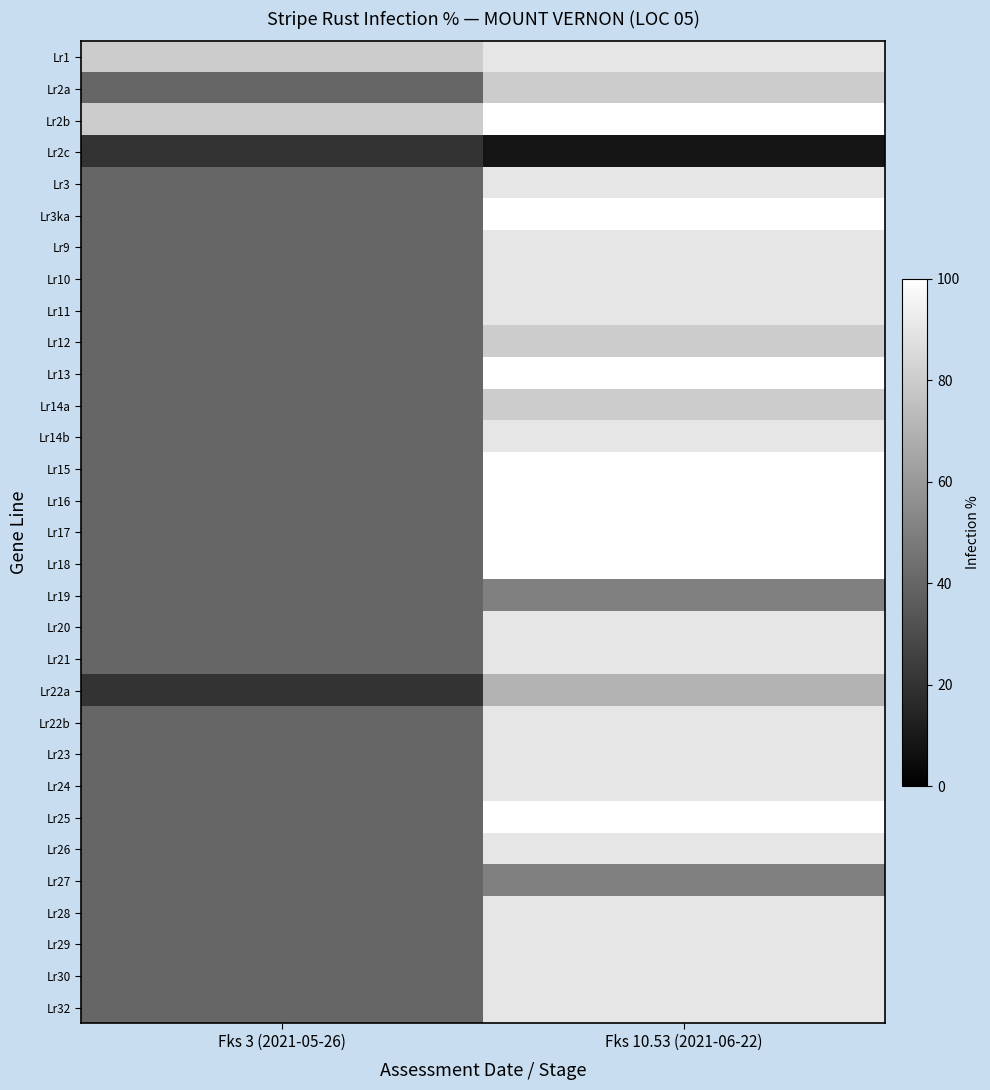

Reading left to right, extract all data points from this chart.

Lr1: Fks 3 (2021-05-26)=80	Fks 10.53 (2021-06-22)=90
Lr2a: Fks 3 (2021-05-26)=40	Fks 10.53 (2021-06-22)=80
Lr2b: Fks 3 (2021-05-26)=80	Fks 10.53 (2021-06-22)=100
Lr2c: Fks 3 (2021-05-26)=20	Fks 10.53 (2021-06-22)=8
Lr3: Fks 3 (2021-05-26)=40	Fks 10.53 (2021-06-22)=90
Lr3ka: Fks 3 (2021-05-26)=40	Fks 10.53 (2021-06-22)=100
Lr9: Fks 3 (2021-05-26)=40	Fks 10.53 (2021-06-22)=90
Lr10: Fks 3 (2021-05-26)=40	Fks 10.53 (2021-06-22)=90
Lr11: Fks 3 (2021-05-26)=40	Fks 10.53 (2021-06-22)=90
Lr12: Fks 3 (2021-05-26)=40	Fks 10.53 (2021-06-22)=80
Lr13: Fks 3 (2021-05-26)=40	Fks 10.53 (2021-06-22)=100
Lr14a: Fks 3 (2021-05-26)=40	Fks 10.53 (2021-06-22)=80
Lr14b: Fks 3 (2021-05-26)=40	Fks 10.53 (2021-06-22)=90
Lr15: Fks 3 (2021-05-26)=40	Fks 10.53 (2021-06-22)=100
Lr16: Fks 3 (2021-05-26)=40	Fks 10.53 (2021-06-22)=100
Lr17: Fks 3 (2021-05-26)=40	Fks 10.53 (2021-06-22)=100
Lr18: Fks 3 (2021-05-26)=40	Fks 10.53 (2021-06-22)=100
Lr19: Fks 3 (2021-05-26)=40	Fks 10.53 (2021-06-22)=50
Lr20: Fks 3 (2021-05-26)=40	Fks 10.53 (2021-06-22)=90
Lr21: Fks 3 (2021-05-26)=40	Fks 10.53 (2021-06-22)=90
Lr22a: Fks 3 (2021-05-26)=20	Fks 10.53 (2021-06-22)=70
Lr22b: Fks 3 (2021-05-26)=40	Fks 10.53 (2021-06-22)=90
Lr23: Fks 3 (2021-05-26)=40	Fks 10.53 (2021-06-22)=90
Lr24: Fks 3 (2021-05-26)=40	Fks 10.53 (2021-06-22)=90
Lr25: Fks 3 (2021-05-26)=40	Fks 10.53 (2021-06-22)=100
Lr26: Fks 3 (2021-05-26)=40	Fks 10.53 (2021-06-22)=90
Lr27: Fks 3 (2021-05-26)=40	Fks 10.53 (2021-06-22)=50
Lr28: Fks 3 (2021-05-26)=40	Fks 10.53 (2021-06-22)=90
Lr29: Fks 3 (2021-05-26)=40	Fks 10.53 (2021-06-22)=90
Lr30: Fks 3 (2021-05-26)=40	Fks 10.53 (2021-06-22)=90
Lr32: Fks 3 (2021-05-26)=40	Fks 10.53 (2021-06-22)=90